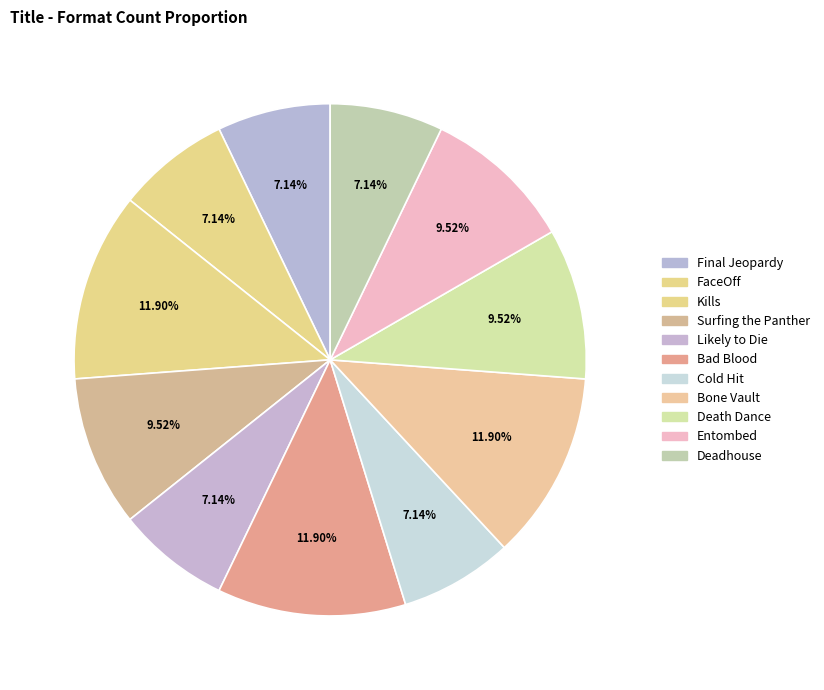

To the nearest percent, what is the difference between the Bad Blood and Likely to Die slice percentages?

5%